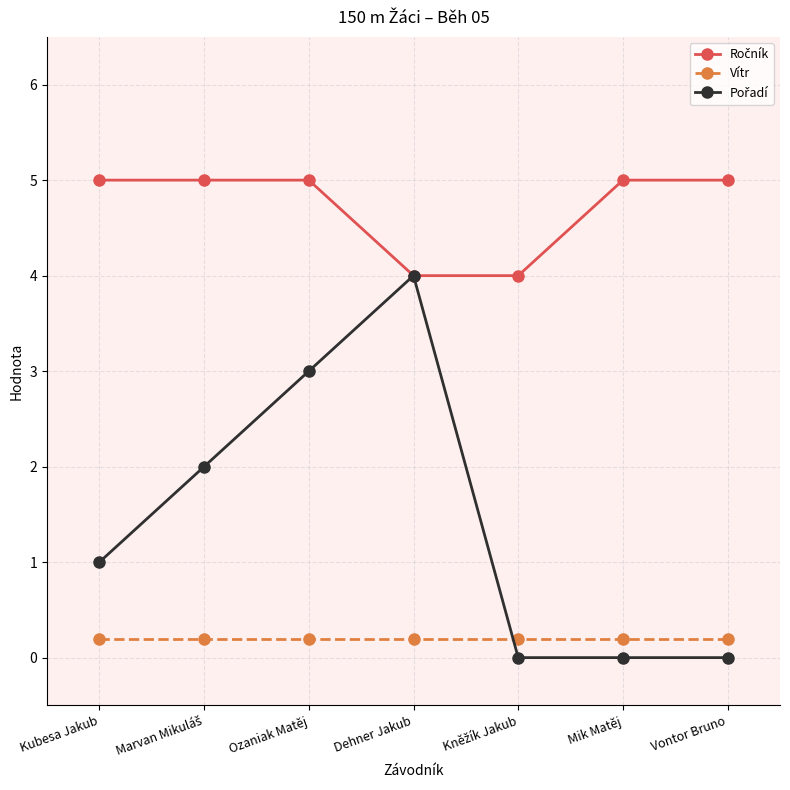

What is the spread (max minus min) of values at Vontor Bruno?

5.0